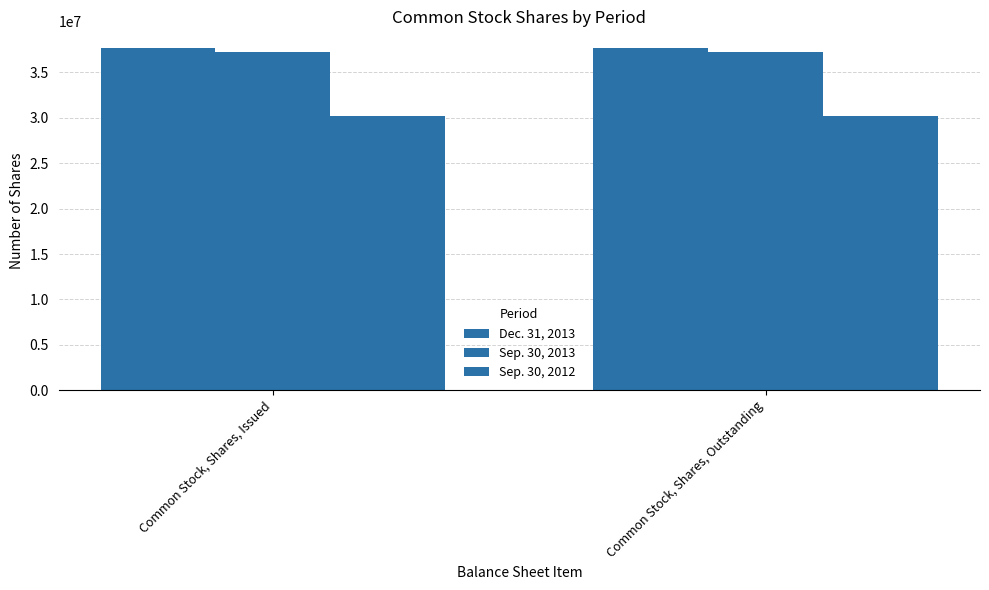

Reading left to right, transcribe all the data shown in this chart.

Dec. 31, 2013: 37640098	37640098
Sep. 30, 2013: 37237588	37237588
Sep. 30, 2012: 30240687	30240687